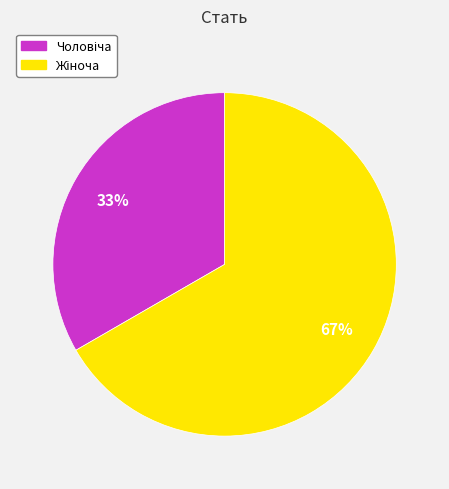

To the nearest percent, what is the average slice percentage?

50%